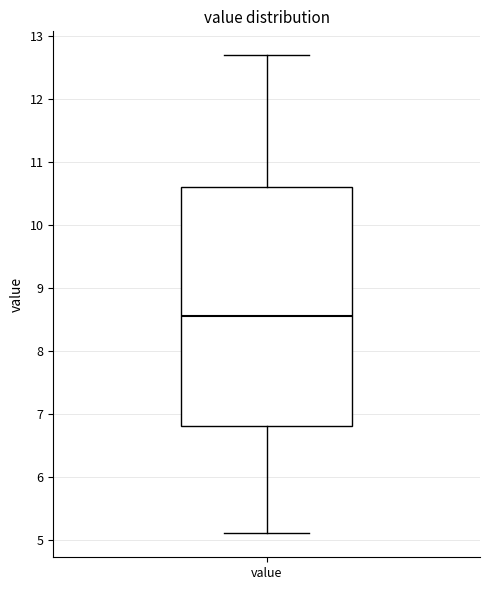

Where does the median line of the box for value sit on the y-axis? The values are not printed on the chart, so give them approximately, as read against the axis.

8.6